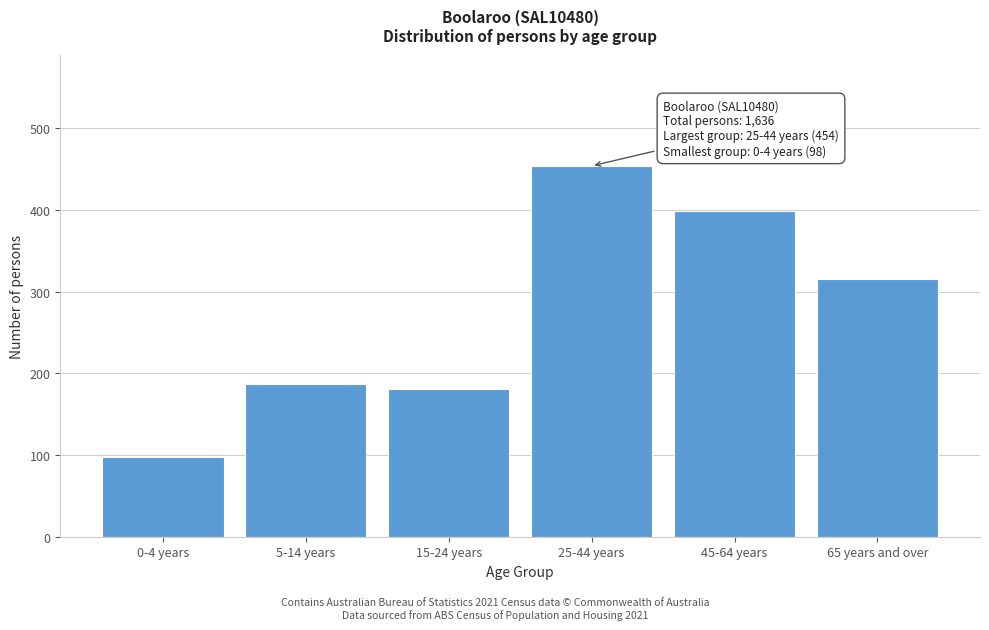

Reading left to right, what are all the values shown in this chart?

0-4 years=98	5-14 years=187	15-24 years=181	25-44 years=454	45-64 years=399	65 years and over=316